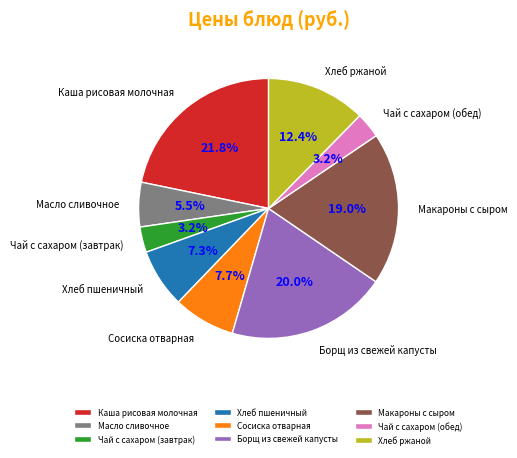

Does Чай с сахаром (завтрак) account for over 50% of the chart?

No